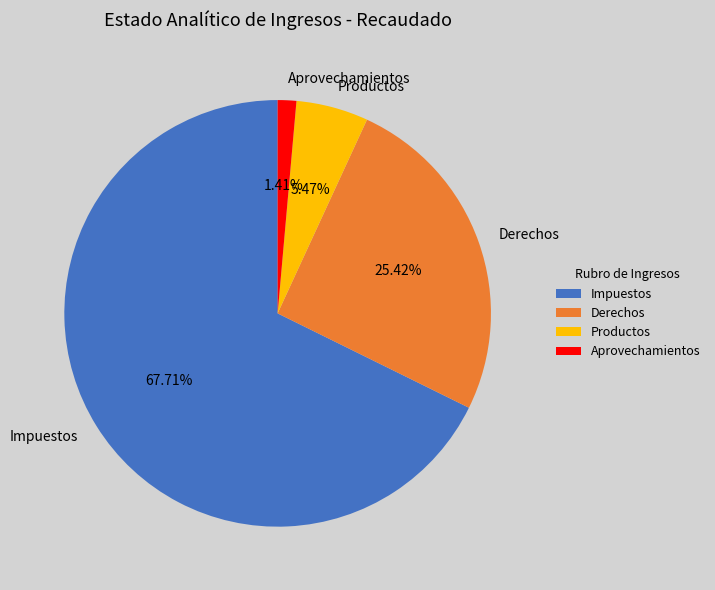

How many slices are in this pie chart?

4